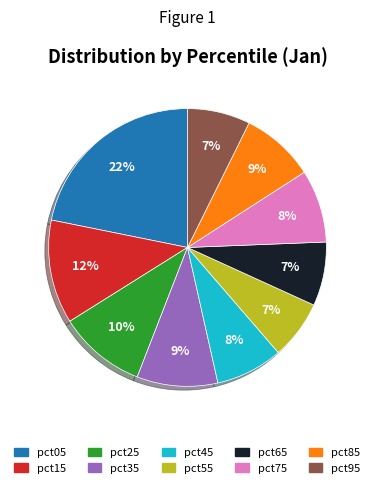

How many segments does this pie chart have?

10